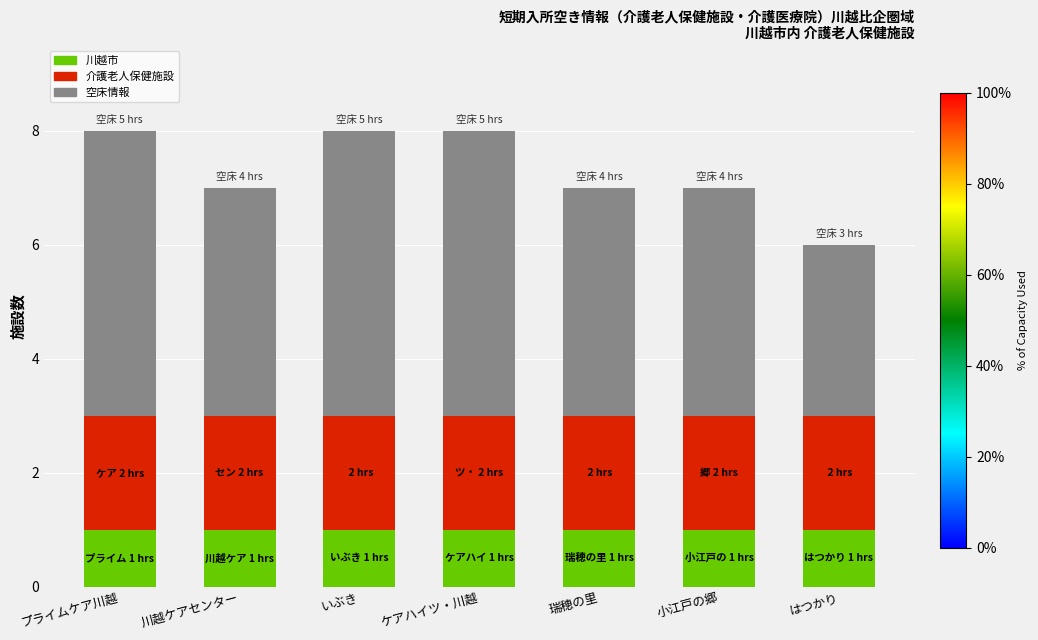

Is it true that 川越市 equals 1 at プライムケア川越?

True